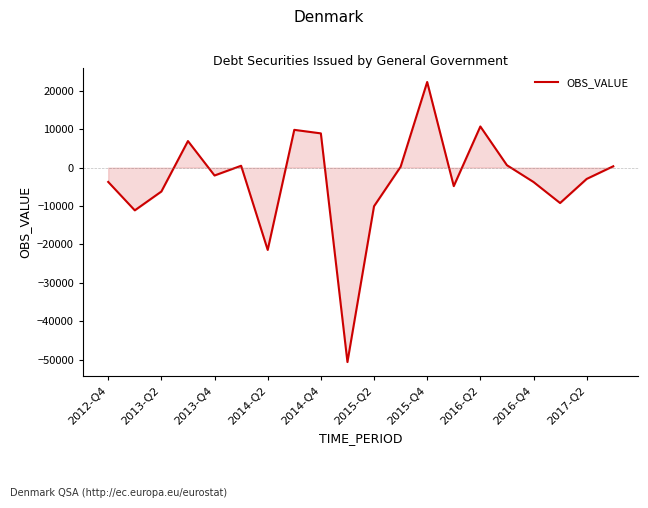

What is the greatest value displayed?

22276